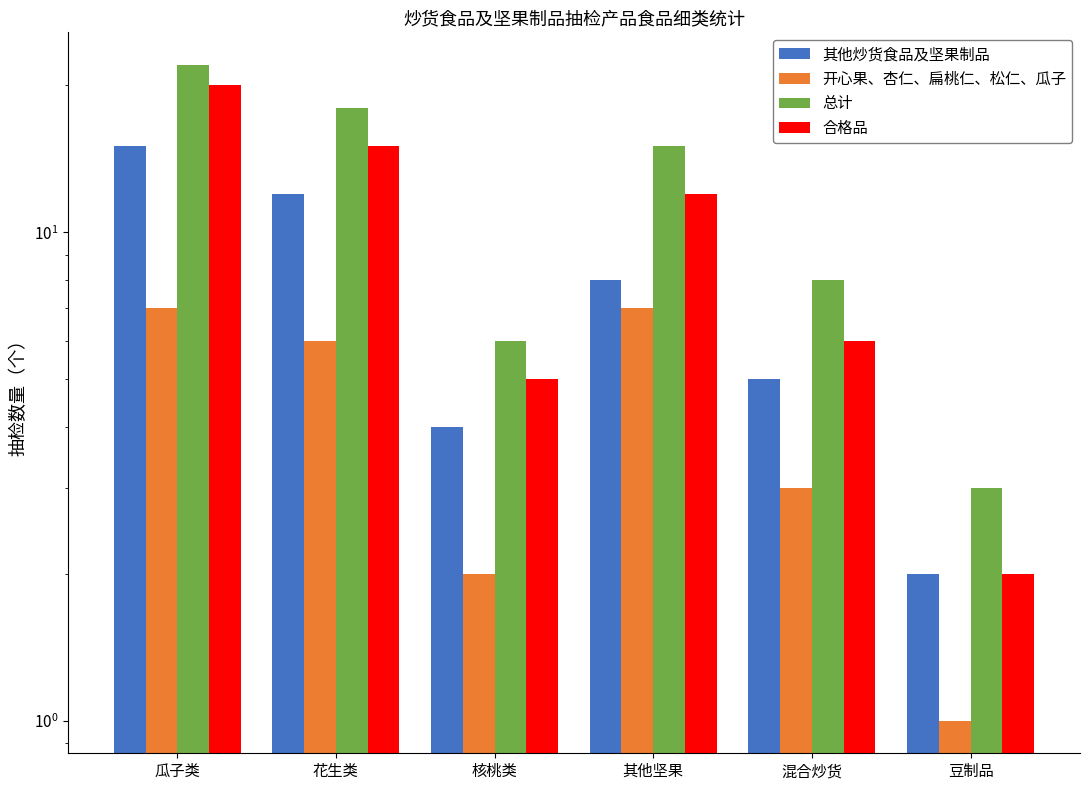

Count the number of categories in the chart.

6